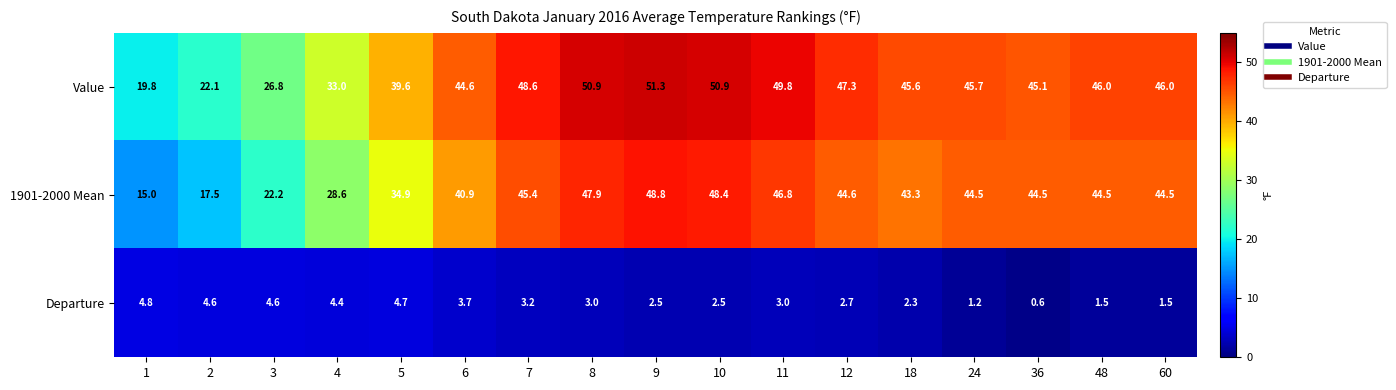

What is the sum of the Departure values at 12 and 48?

4.2